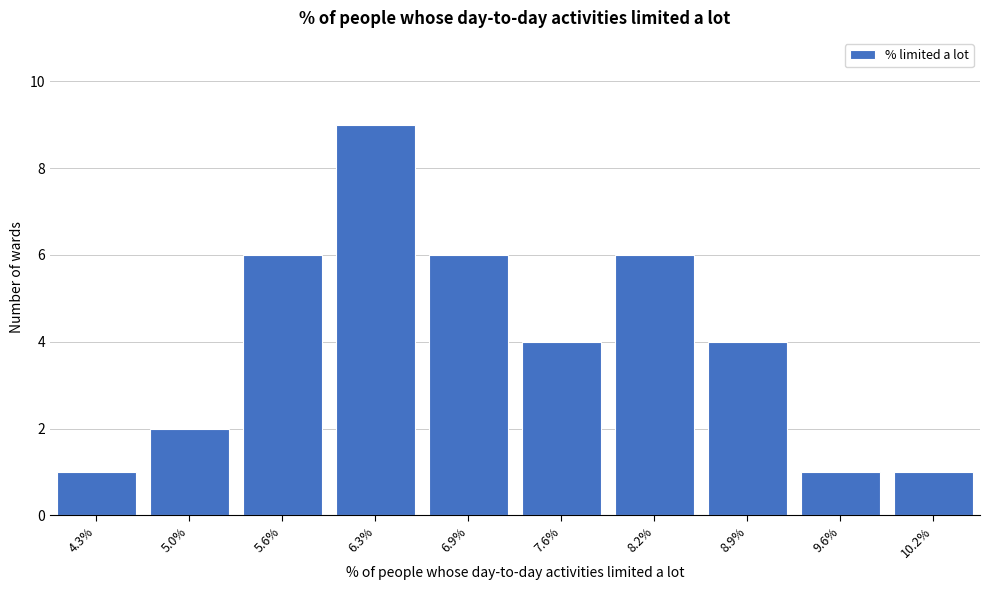

Reading left to right, transcribe all the data shown in this chart.

1	2	6	9	6	4	6	4	1	1